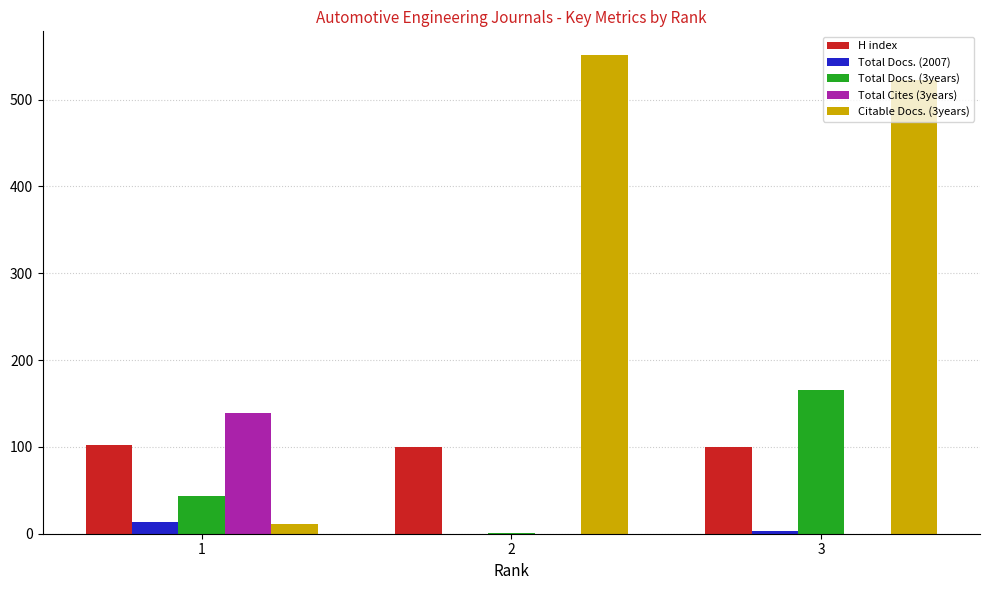

What are all the series names shown in the legend?

H index, Total Docs. (2007), Total Docs. (3years), Total Cites (3years), Citable Docs. (3years)